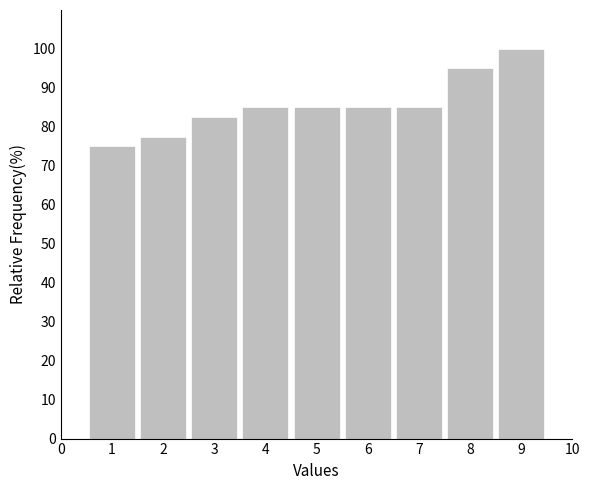

Reading left to right, extract all data points from this chart.

75.0	77.5	82.5	85.0	85.0	85.0	85.0	95.0	100.0